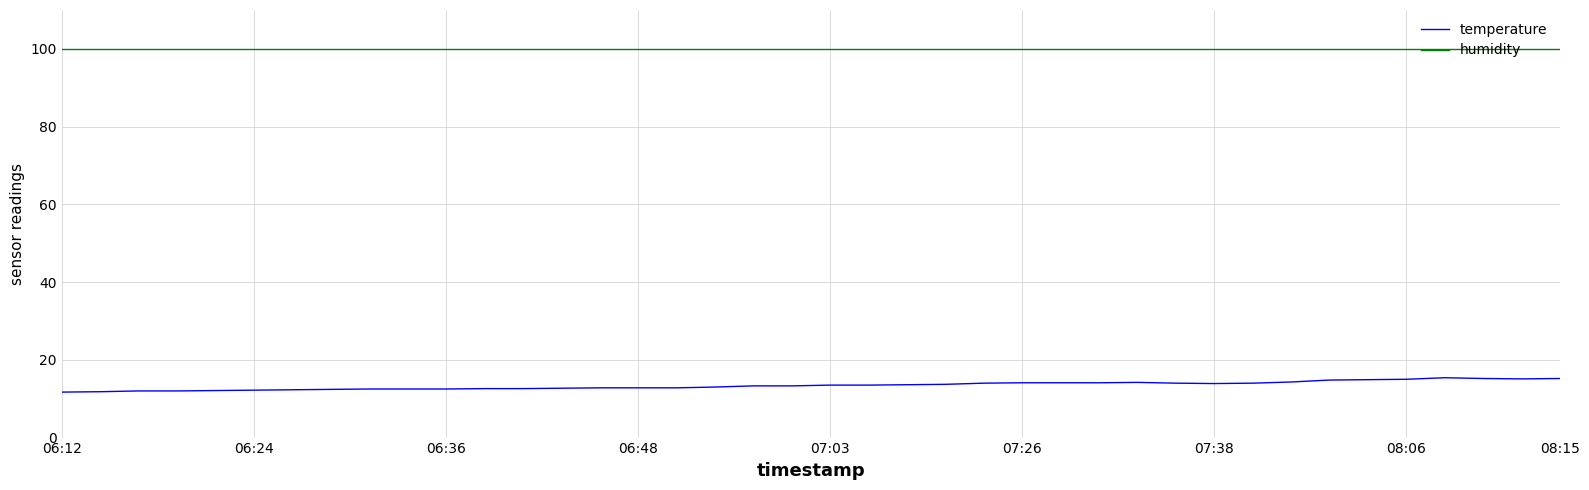

What is the lowest value of the temperature series?

11.7